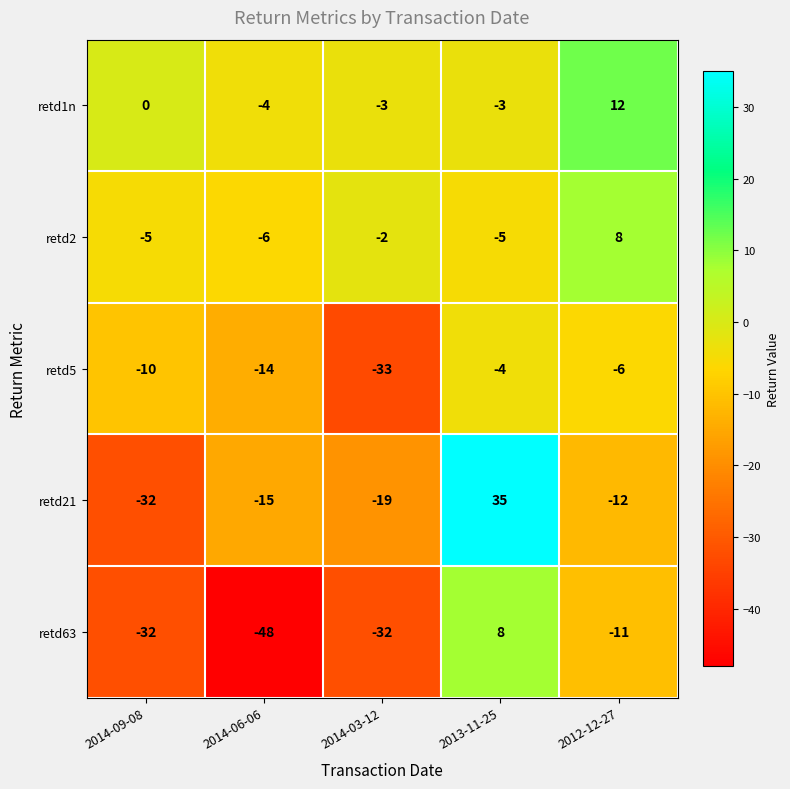

Reading left to right, transcribe all the data shown in this chart.

retd1n: 0	-4	-3	-3	12
retd2: -5	-6	-2	-5	8
retd5: -10	-14	-33	-4	-6
retd21: -32	-15	-19	35	-12
retd63: -32	-48	-32	8	-11